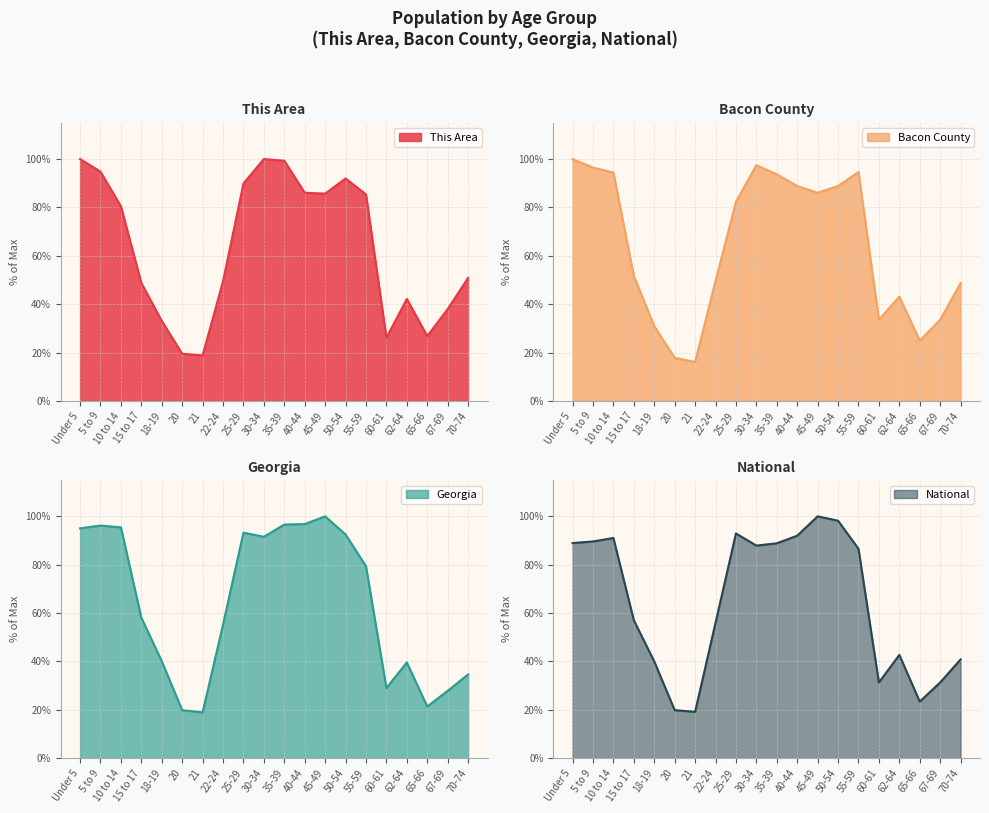

How many values in the National series are below 86?

10